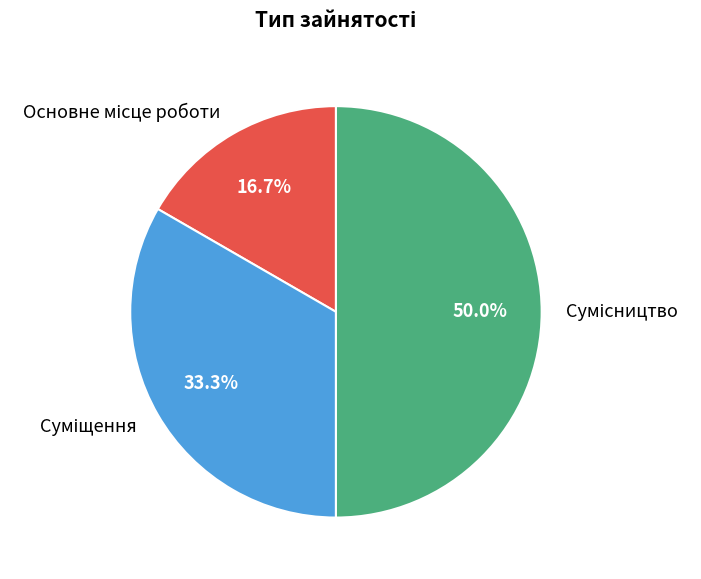

How many slices are in this pie chart?

3